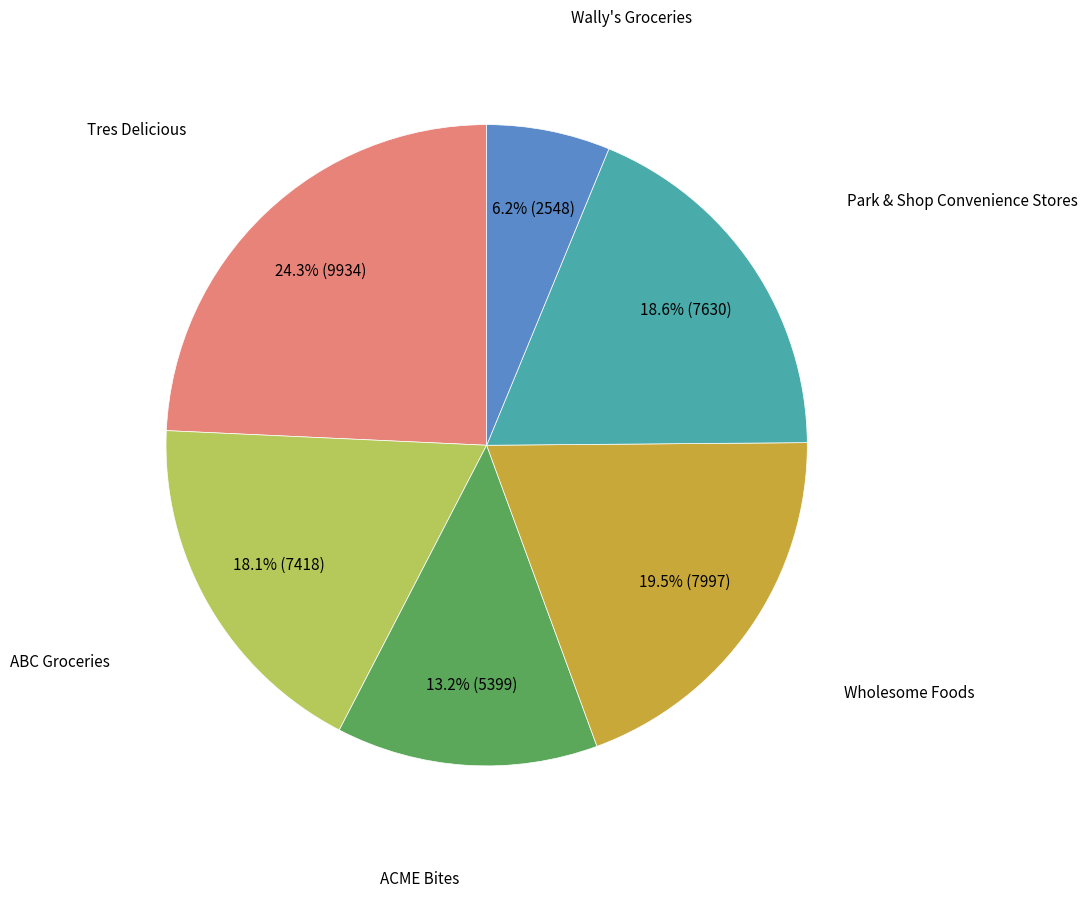

Does any single category account for the majority?

No